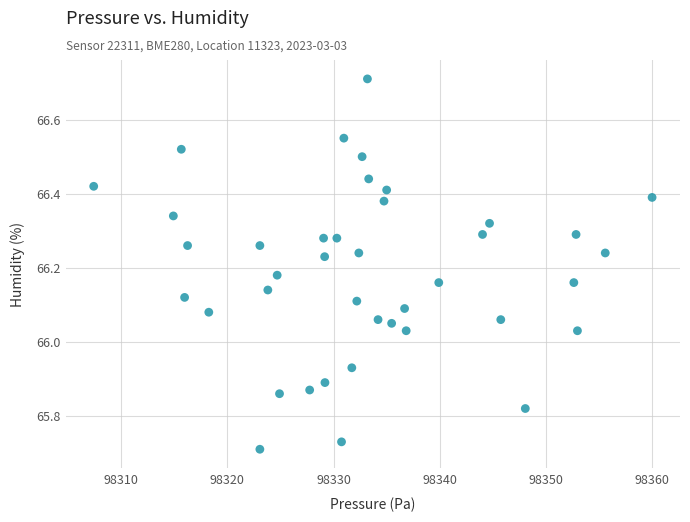

What is the range of X values (max minus min)?

52.6